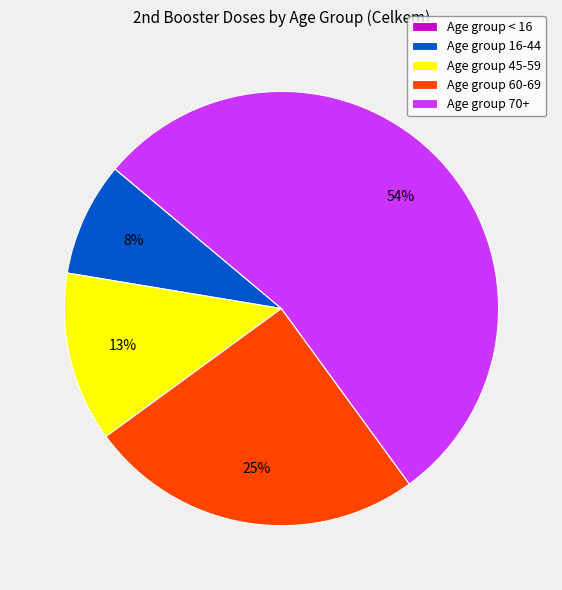

What percentage is the Age group 60-69 slice, to the nearest percent?

25%